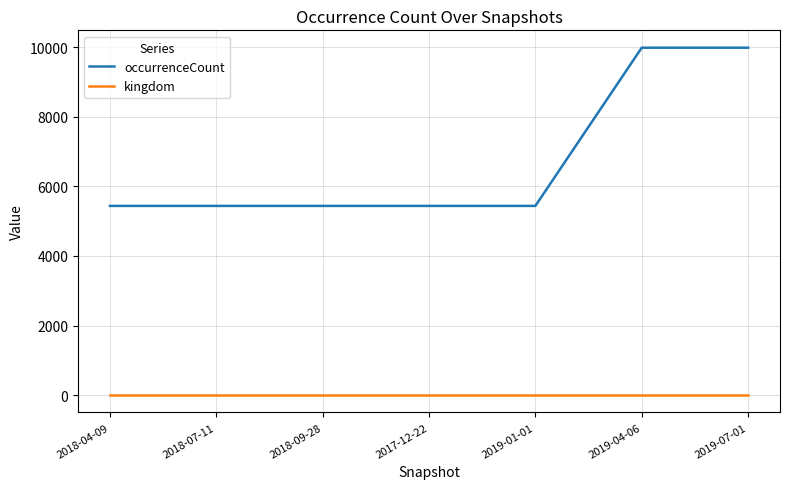

The occurrenceCount series shows 3354 at 2018-07-11. True or false?

False